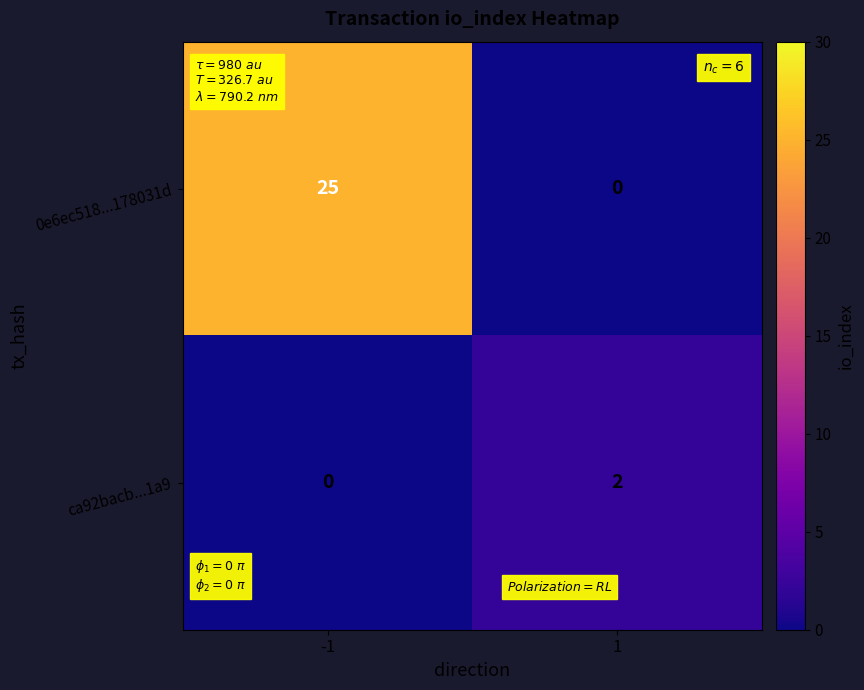

At -1, list the series in order from smallest to largest.

ca92bacb...1a9, 0e6ec518...178031d